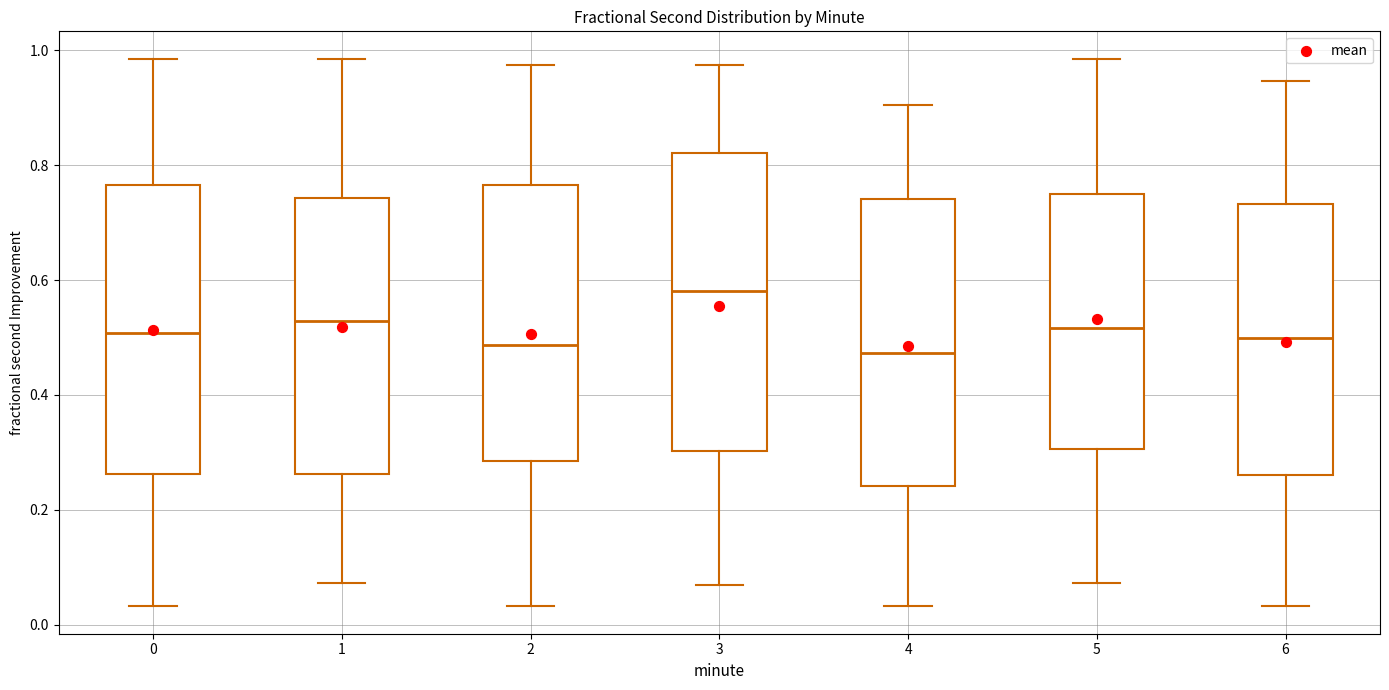

Reading left to right, read every box against the y-axis: the position of its median line, the range the box covers, and the ends of its whiskers. The values are not printed on the chart, so give them approximately, as read against the axis.

0: median 0.50, box 0.26 to 0.76, whiskers 0.04 to 0.98
1: median 0.52, box 0.26 to 0.74, whiskers 0.08 to 0.98
2: median 0.48, box 0.28 to 0.76, whiskers 0.04 to 0.98
3: median 0.58, box 0.30 to 0.82, whiskers 0.06 to 0.98
4: median 0.48, box 0.24 to 0.74, whiskers 0.04 to 0.90
5: median 0.52, box 0.30 to 0.76, whiskers 0.08 to 0.98
6: median 0.50, box 0.26 to 0.74, whiskers 0.04 to 0.94